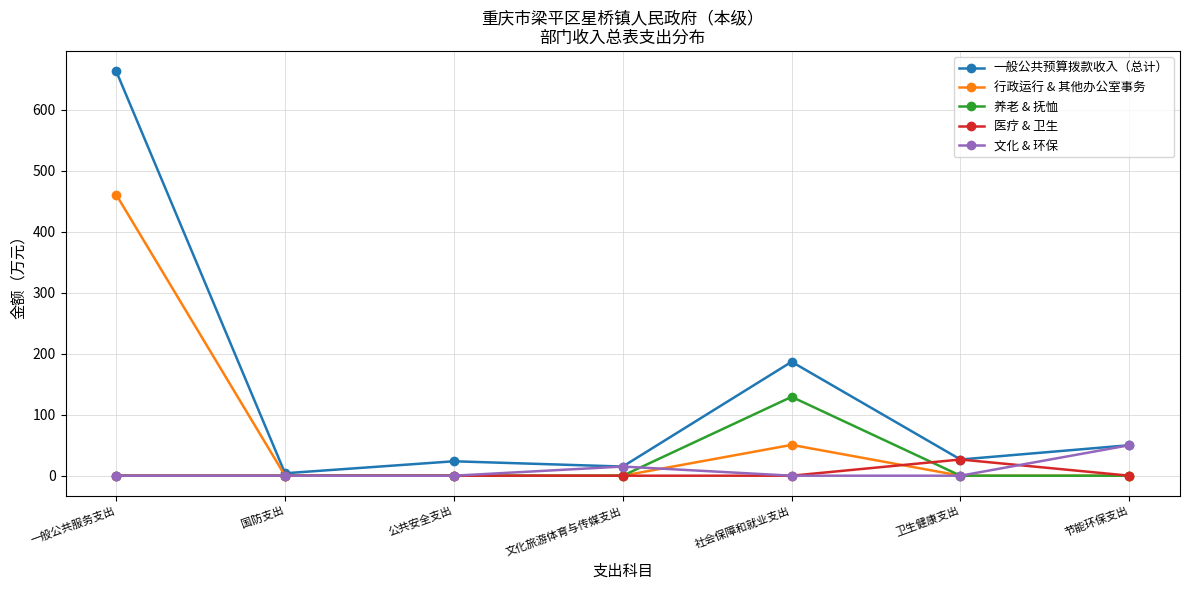

In 养老 & 抚恤, how many points are higher than both neighbors (excluding endpoints)?

1